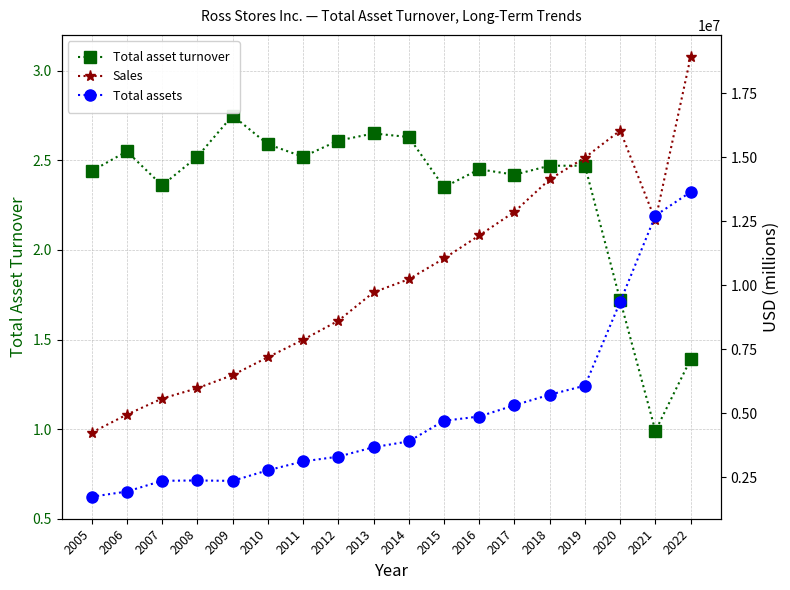

Rank the series by their maximum value, from highest to lowest.

Sales, Total assets, Total asset turnover